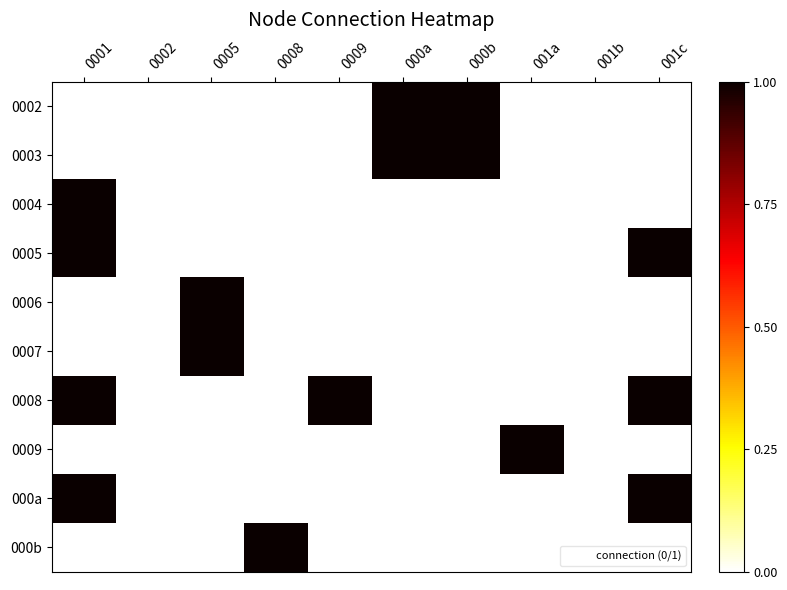

Which series changed the most between 001b and 001c?

0005